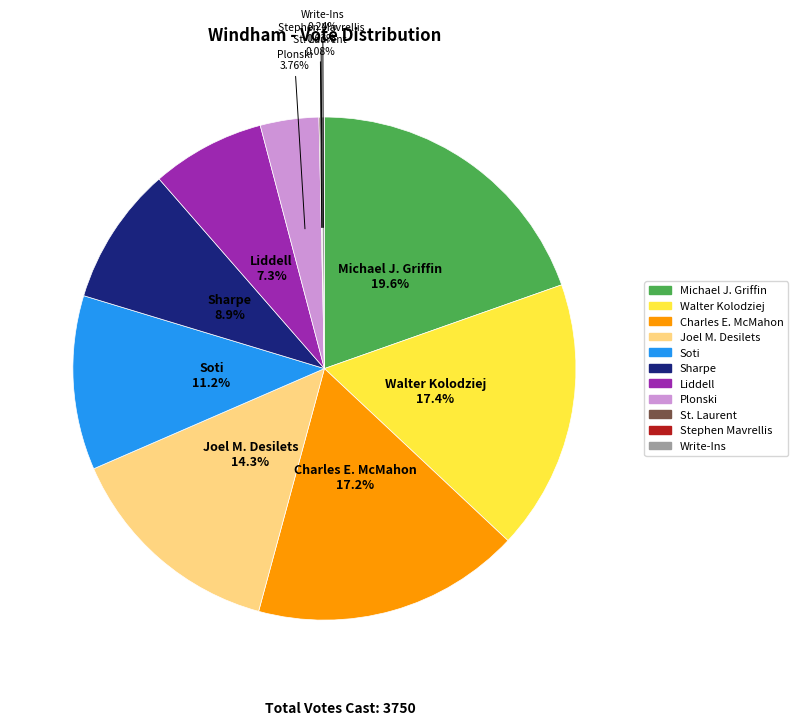

To the nearest percent, what portion does Soti represent?

11%